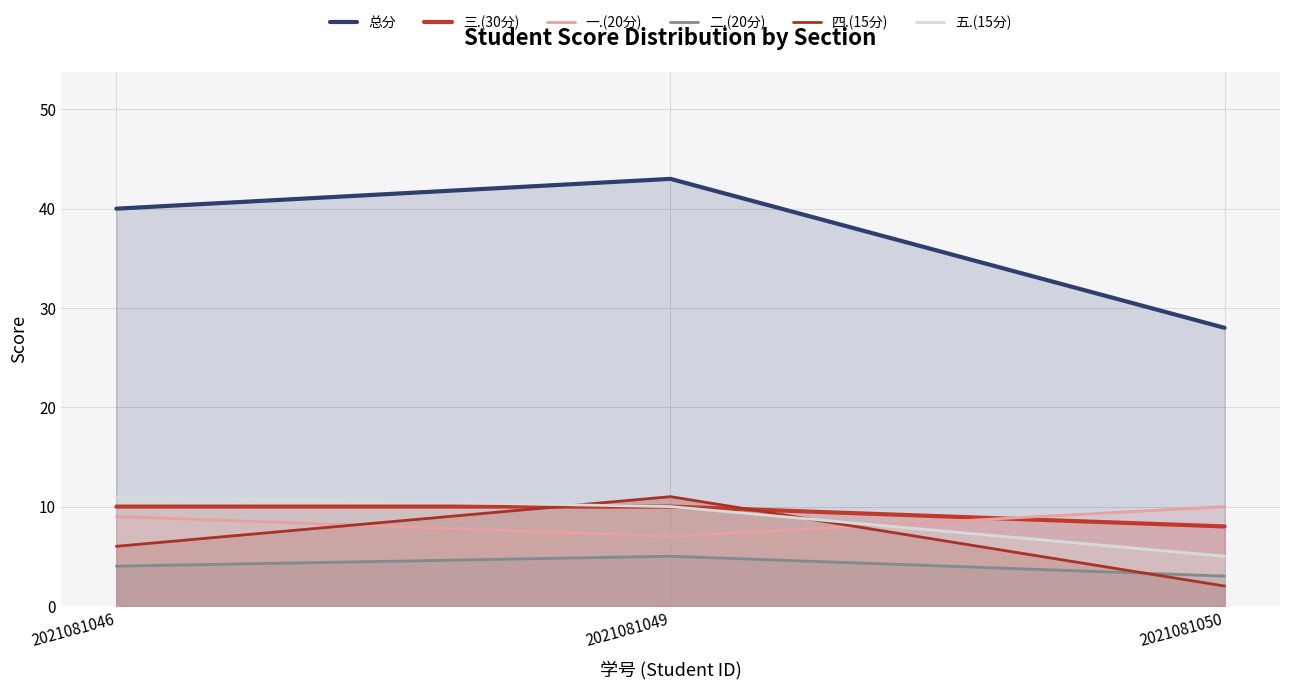

How many 总分 values are between 28 and 43?

3